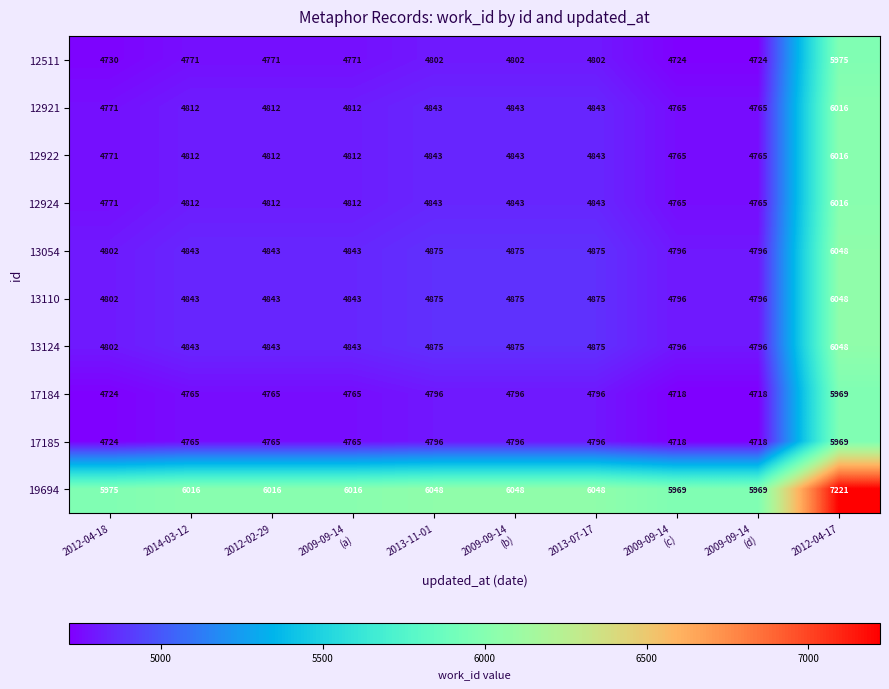

What is the approximate value of 12922 at 2014-03-12?

4812